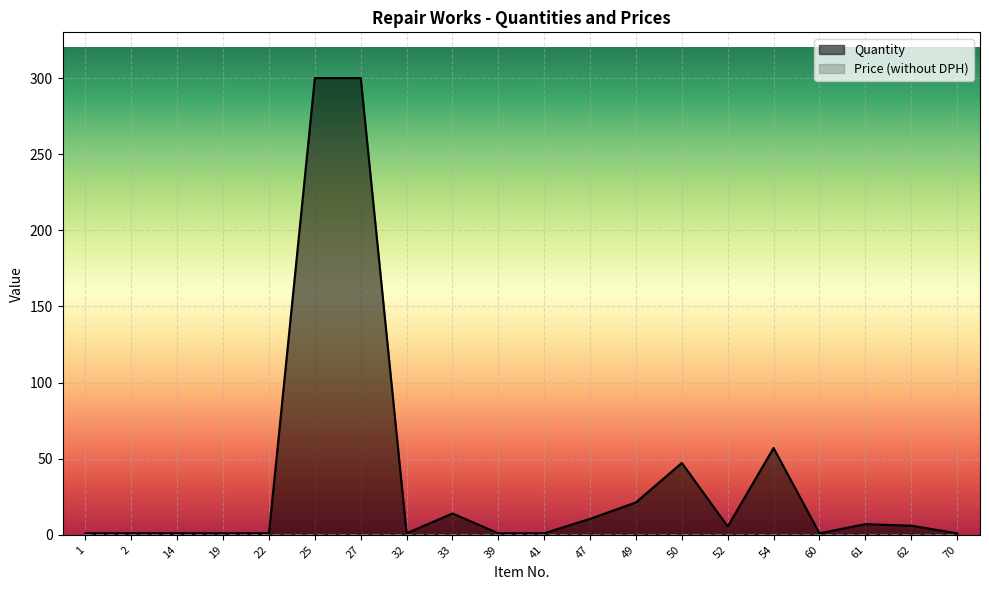

Which category has the highest value across all series?

25